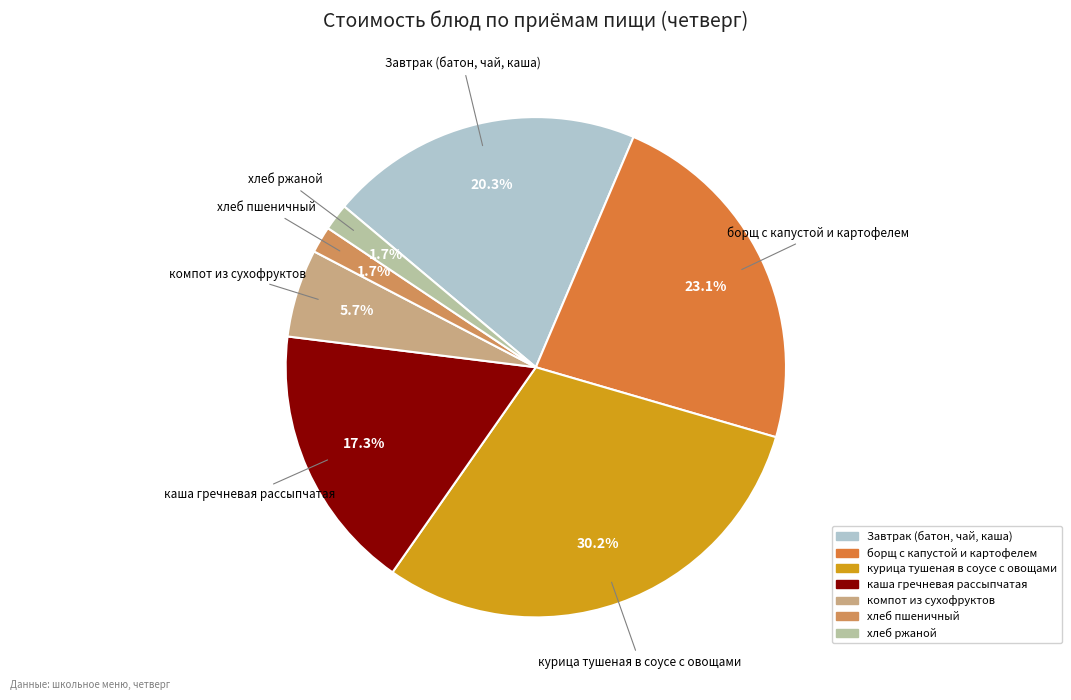

To the nearest percent, what portion does хлеб пшеничный represent?

2%